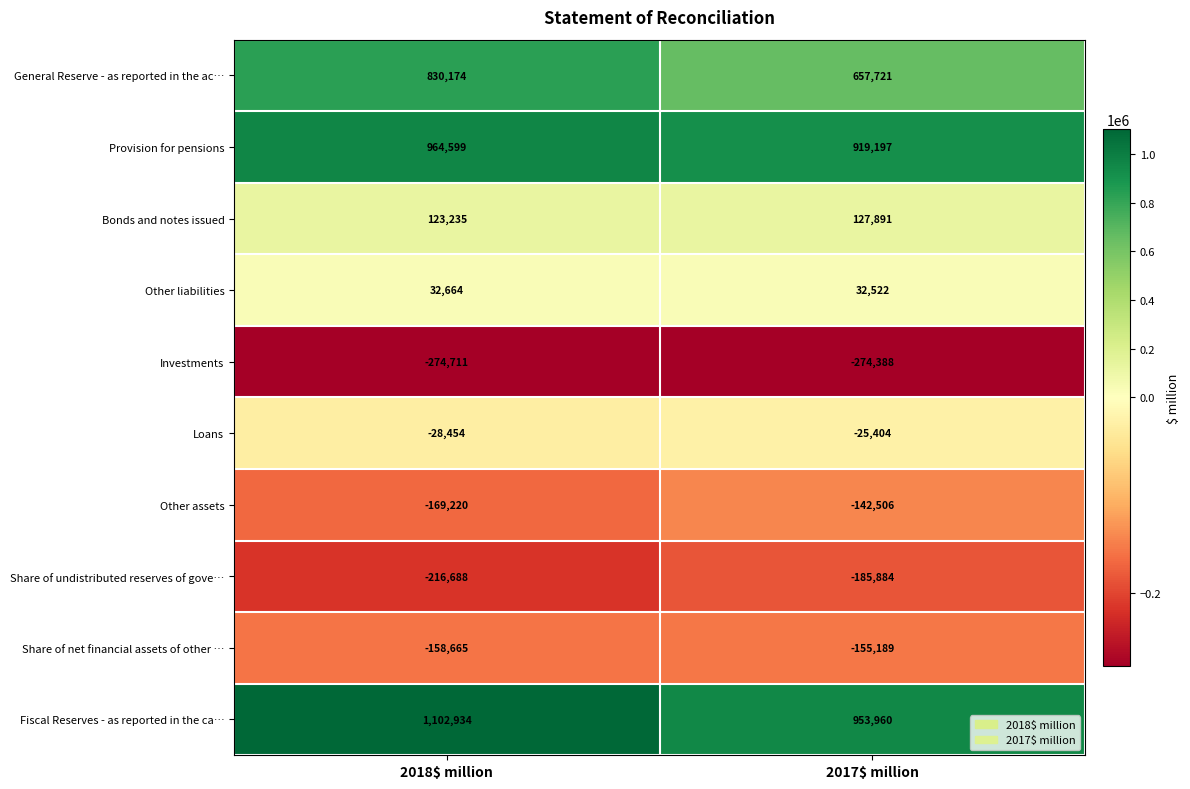

Rank the series at 2018$ million from highest to lowest value.

Fiscal Reserves - as reported in the ca…, Provision for pensions, General Reserve - as reported in the ac…, Bonds and notes issued, Other liabilities, Loans, Share of net financial assets of other …, Other assets, Share of undistributed reserves of gove…, Investments